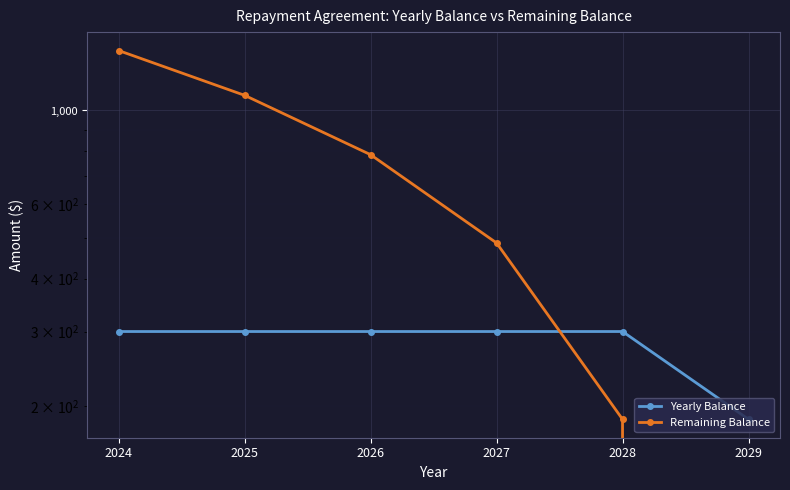

True or false: Remaining Balance has a value of 2190 at 2024.

False